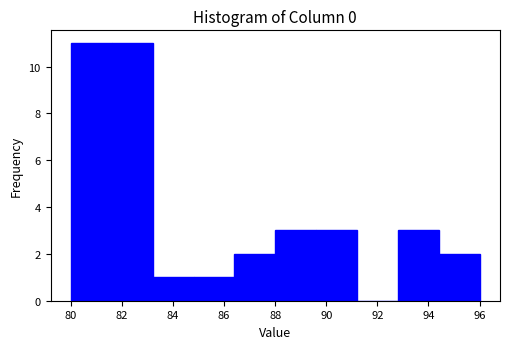

What is the height of the bar covering 81.6 to 83.2 on the x-axis? The values are not printed on the chart, so give them approximately, as read against the axis.

11